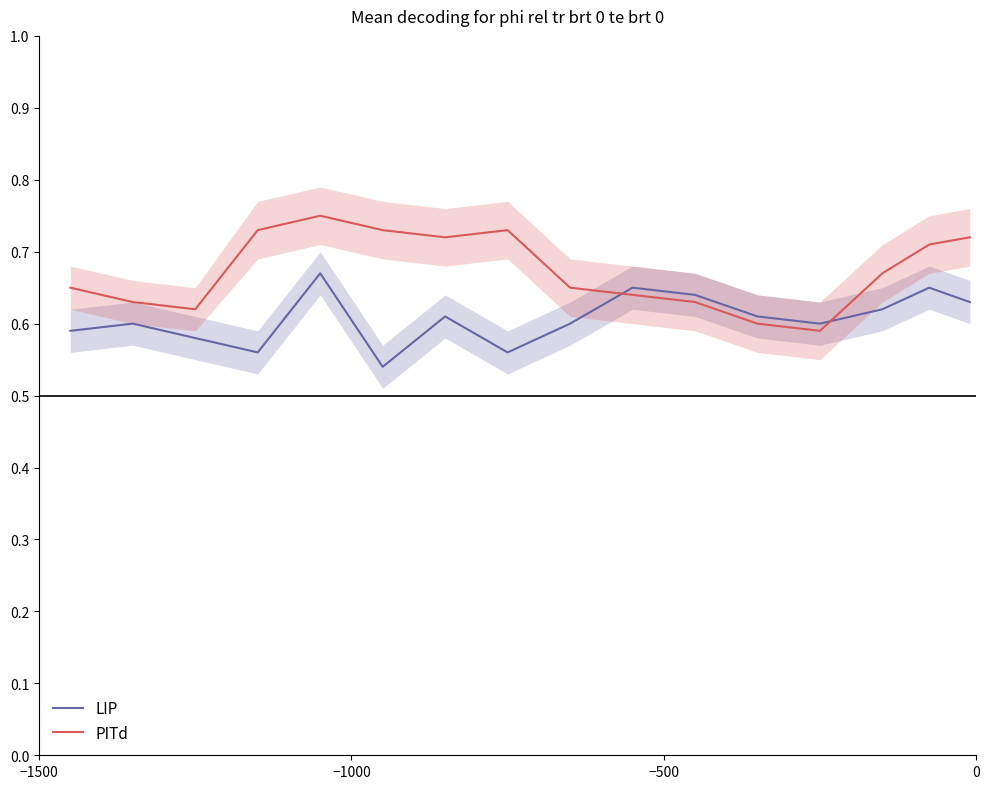

What are all the series names shown in the legend?

LIP, PITd